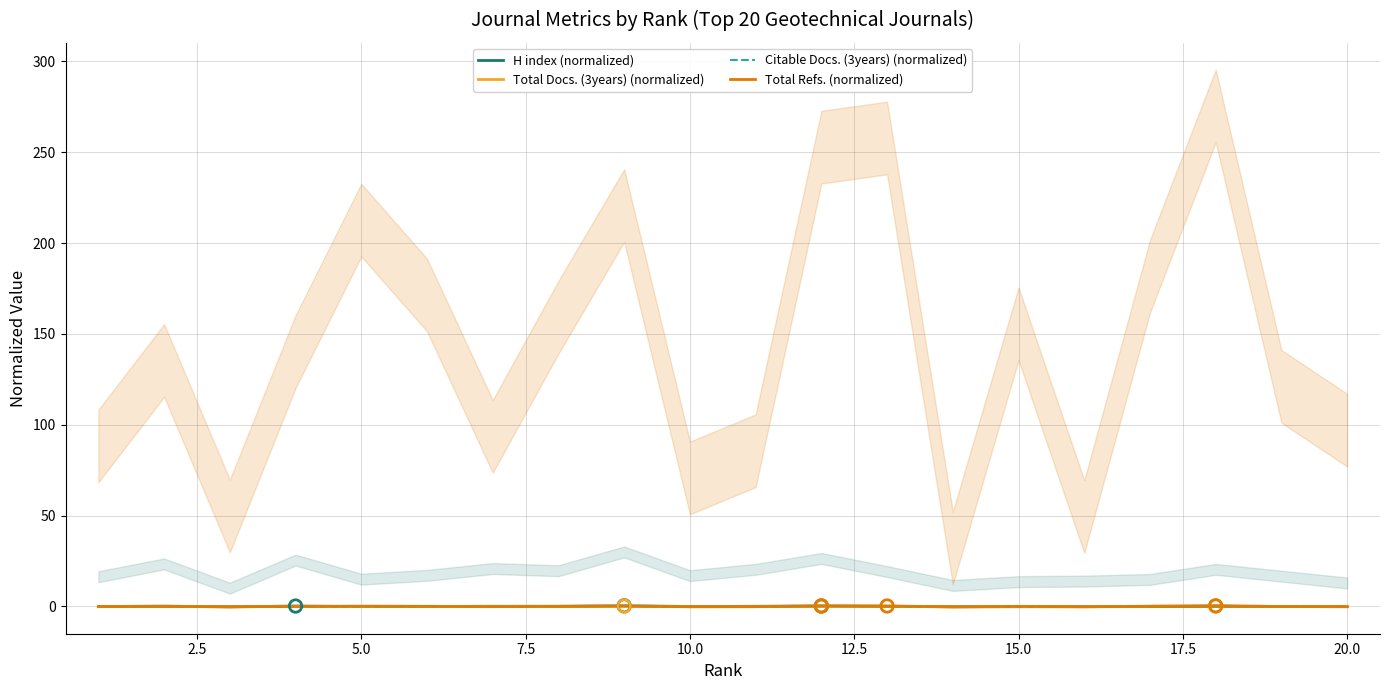

Which series reaches the minimum Y coordinate?

H index (normalized)